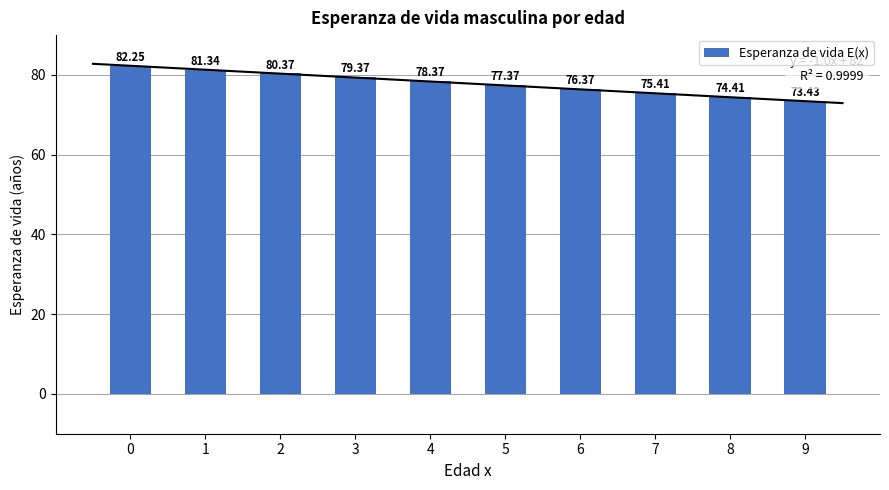

What is the change in value from 7 to 8?

-1.0